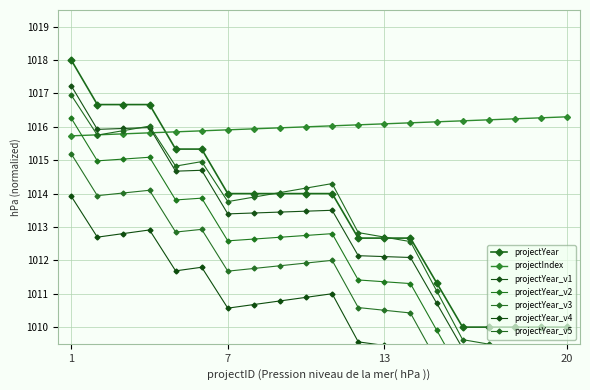

How many categories are shown in the chart?

20